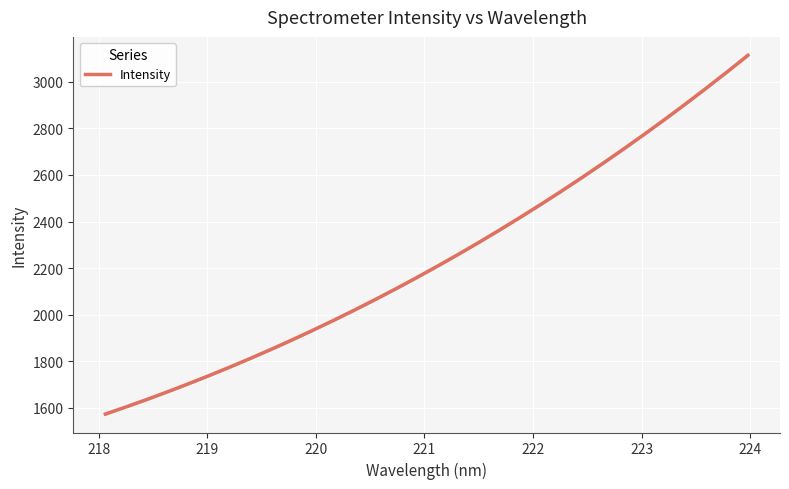

Which has a higher value, 218 or 224?

224